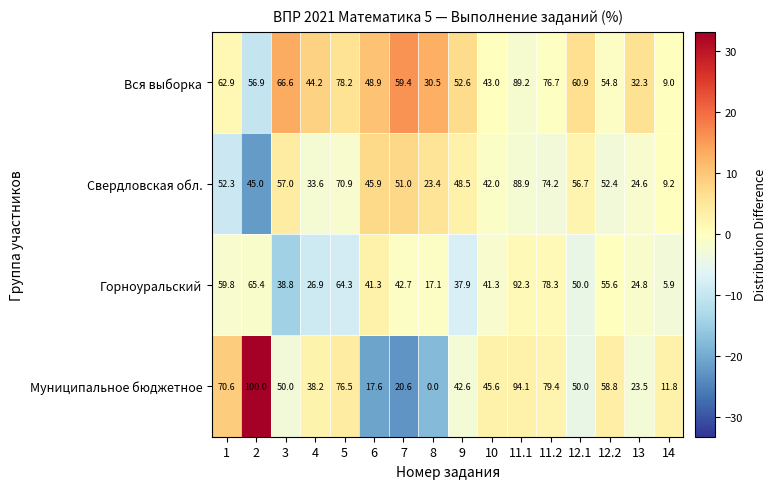

The Вся выборка series shows 92.6 at 1. True or false?

False